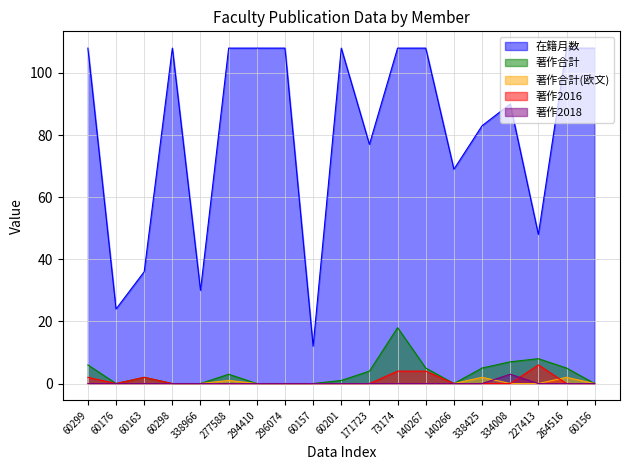

What is the difference between the maximum and minimum values in the 著作2016 series?

6